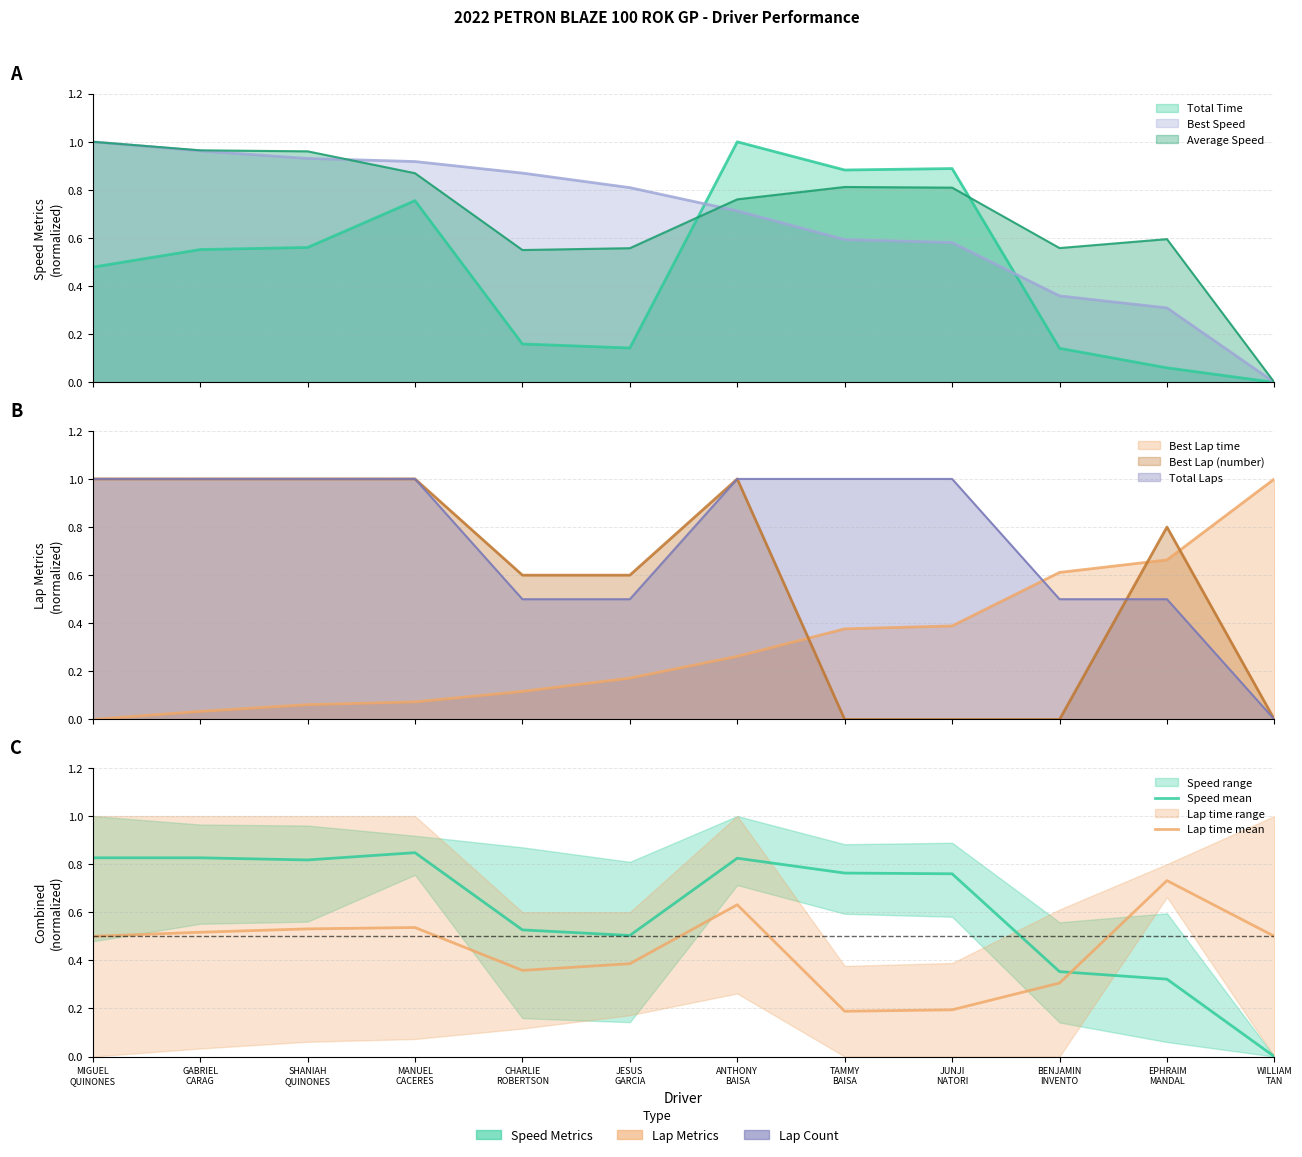

Which series changed the most between SHANIAH
QUINONES and ANTHONY
BAISA?

Lap time mean